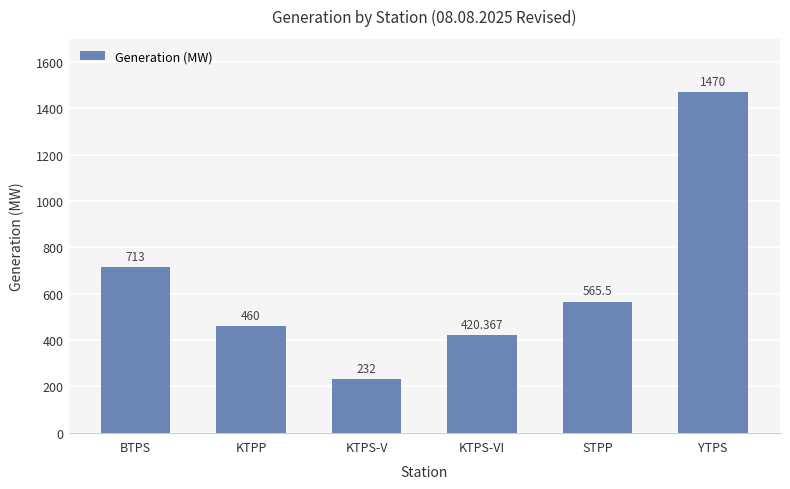

Approximately how many times larger is the value at KTPS-VI compared to YTPS?

0.3